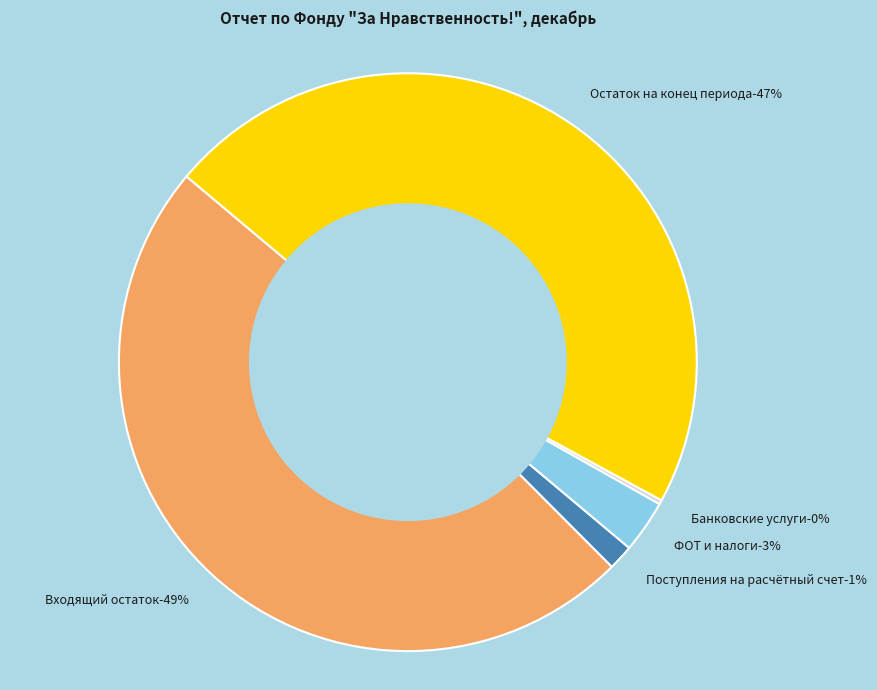

Does any single category account for the majority?

No